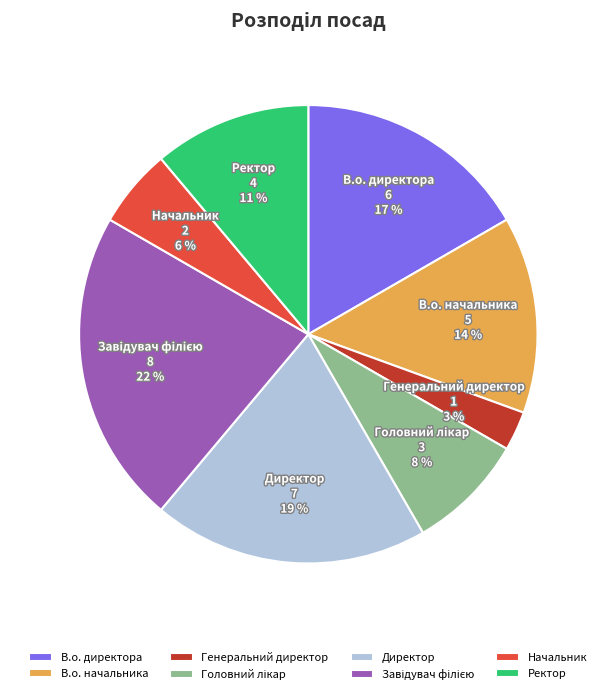

Which category has the smallest portion of the pie?

Генеральний директор